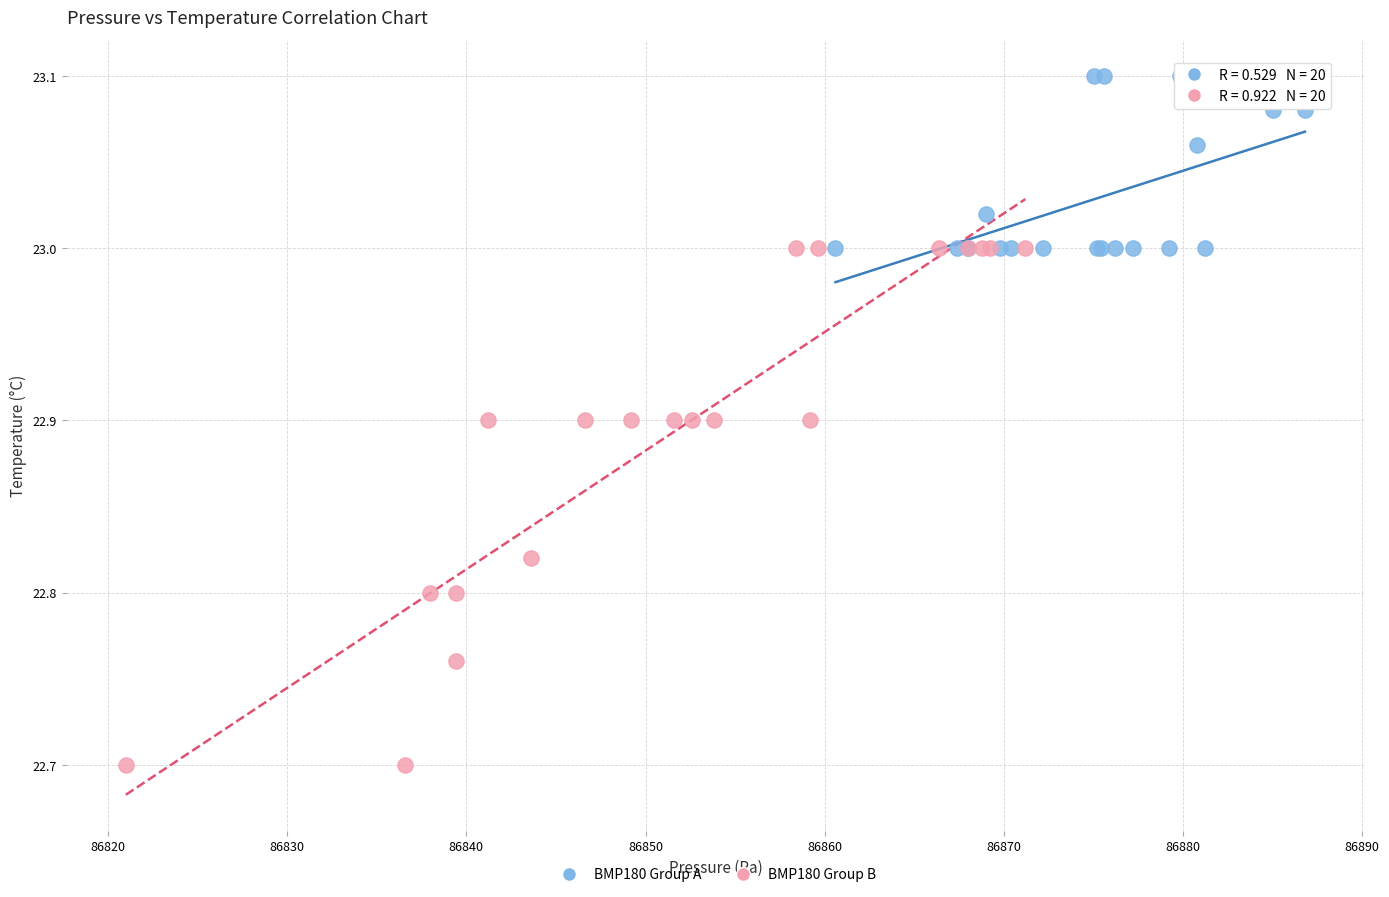

What are all the series names shown in the legend?

BMP180 Group A, BMP180 Group B